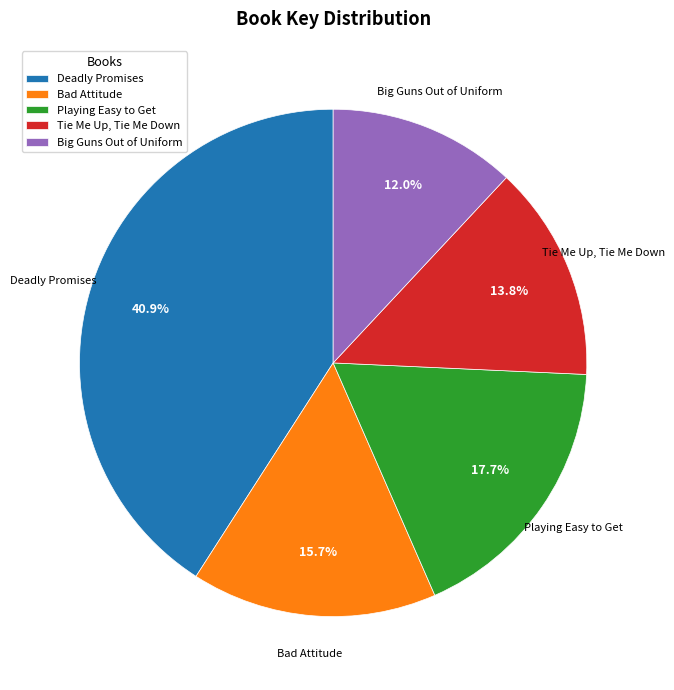

To the nearest percent, what portion does Bad Attitude represent?

16%